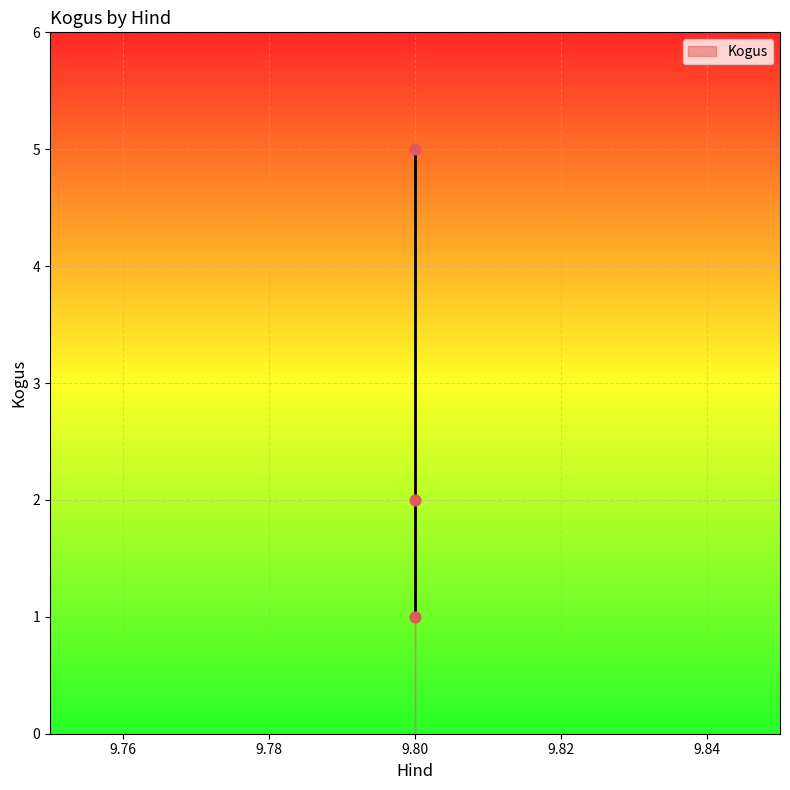

What is the average Y value?

3